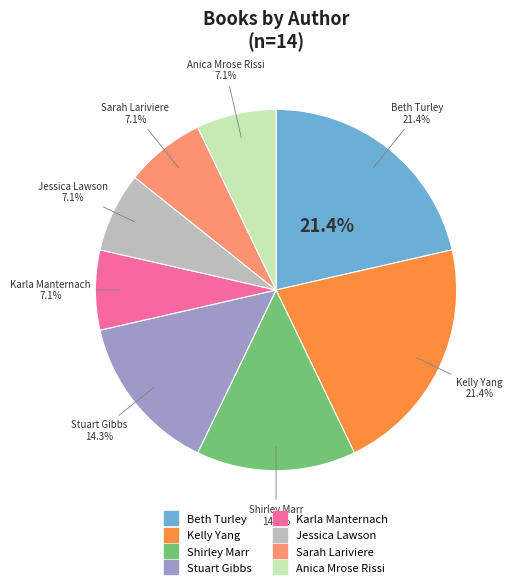

Is there a majority slice in this chart?

No